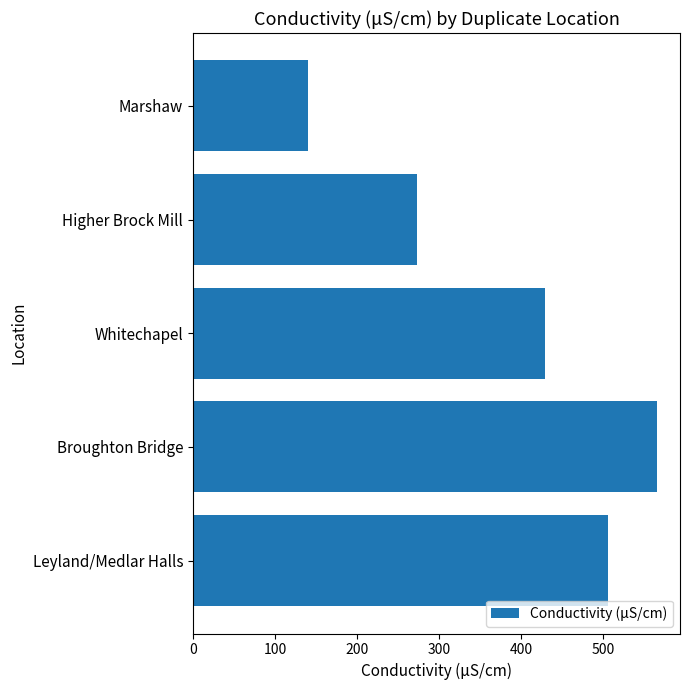

Which has a higher value, Higher Brock Mill or Leyland/Medlar Halls?

Leyland/Medlar Halls